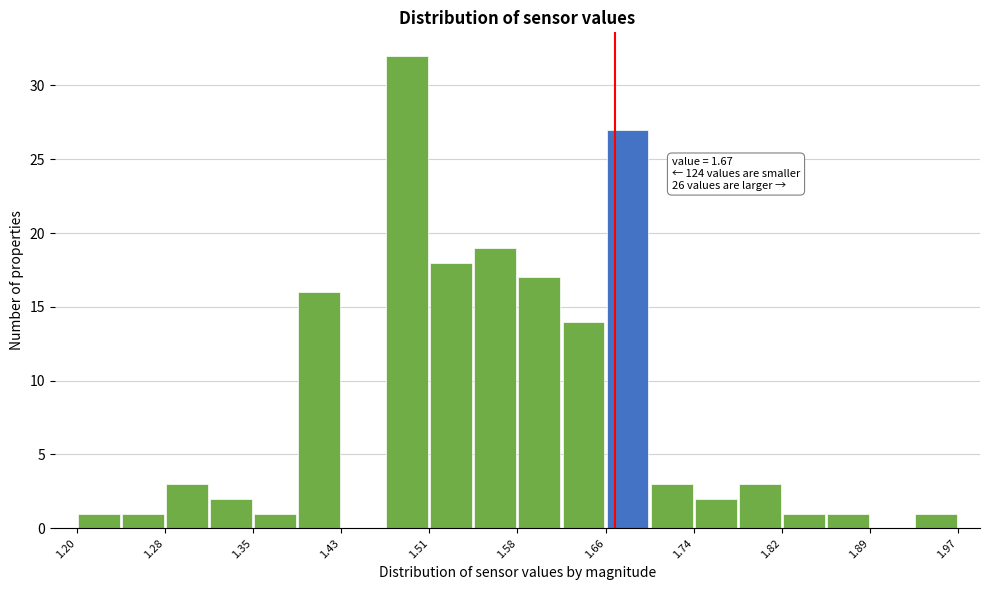

Read against the x-axis, roughly where is the centre of the tallest bar?

1.49